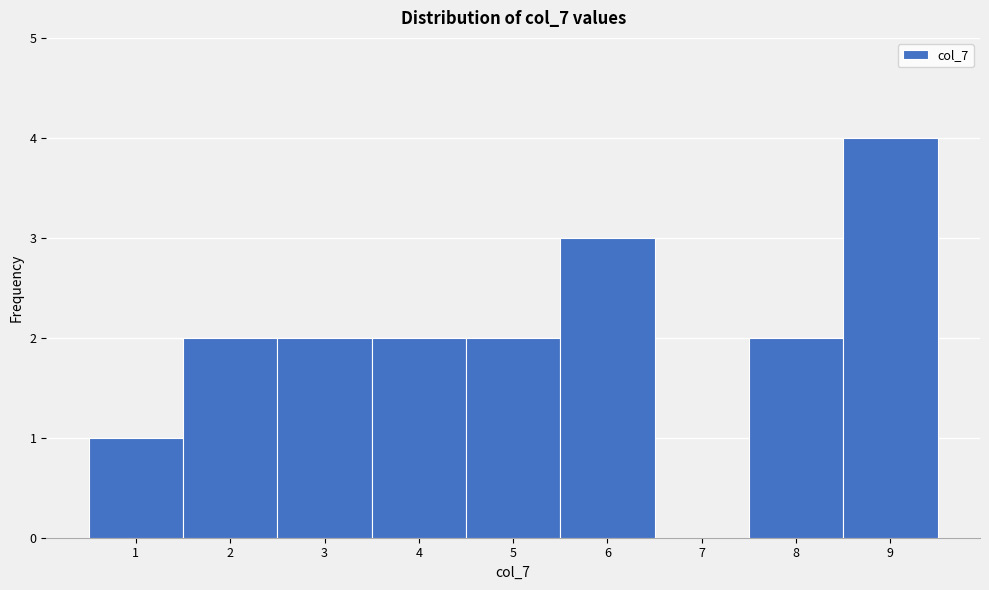

How tall is the bar that spans 4.5 to 5.5 on the x-axis? The values are not printed on the chart, so give them approximately, as read against the axis.

2